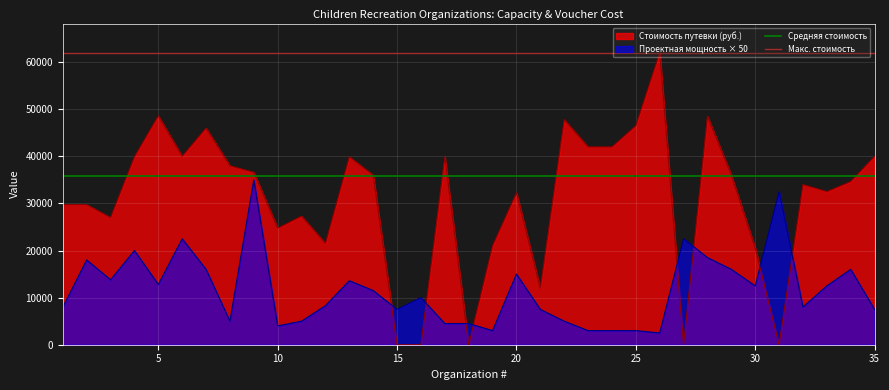

True or false: Проектная мощность × 50 and Стоимость путевки (руб.) cross at least once.

True